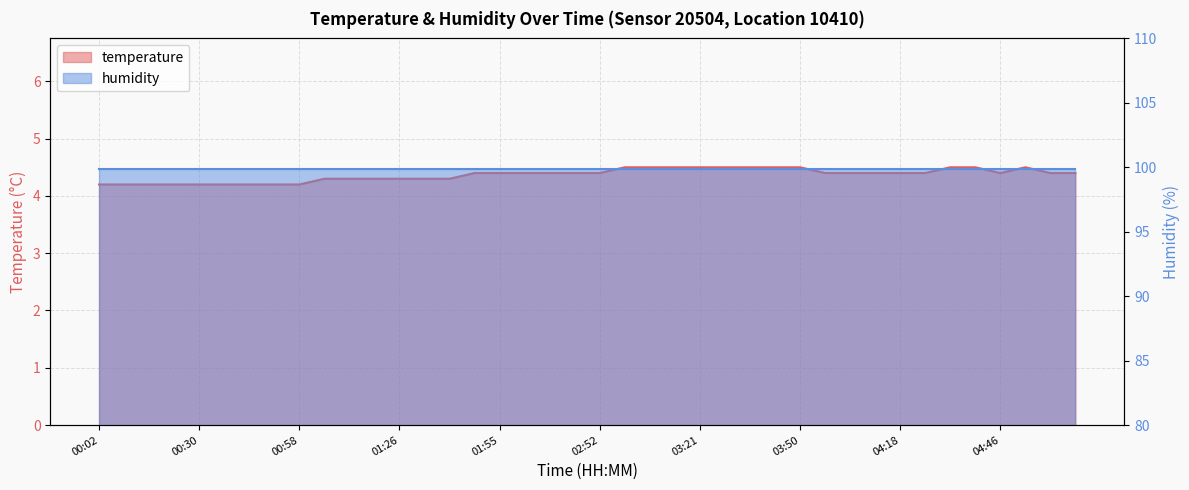

Reading left to right, list all the values displayed in this chart.

00:02=4.2	00:09=4.2	00:16=4.2	00:23=4.2	00:30=4.2	00:37=4.2	00:44=4.2	00:51=4.2	00:58=4.2	01:05=4.3	01:12=4.3	01:19=4.3	01:26=4.3	01:33=4.3	01:40=4.3	01:48=4.4	01:55=4.4	02:02=4.4	02:09=4.4	02:24=4.4	02:52=4.4	03:00=4.5	03:07=4.5	03:14=4.5	03:21=4.5	03:28=4.5	03:36=4.5	03:43=4.5	03:50=4.5	03:57=4.4	04:04=4.4	04:11=4.4	04:18=4.4	04:25=4.4	04:32=4.5	04:39=4.5	04:46=4.4	04:53=4.5	05:00=4.4	05:07=4.4